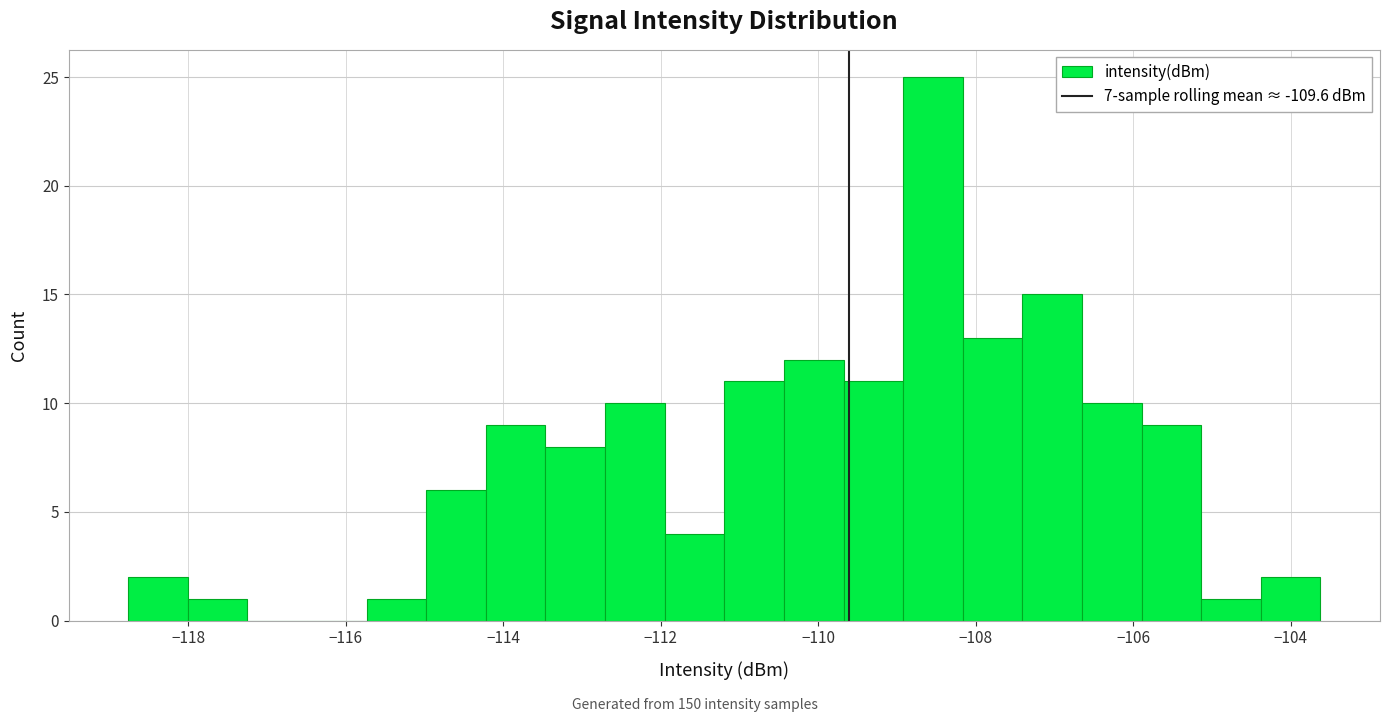

Read against the x-axis, roughly where is the centre of the tallest bar?

-108.6